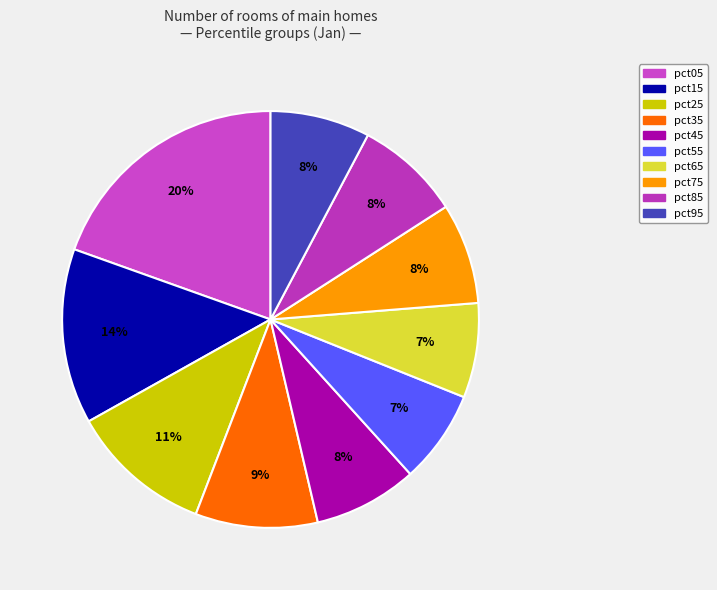

To the nearest percent, what percentage of the pie is pct95?

8%